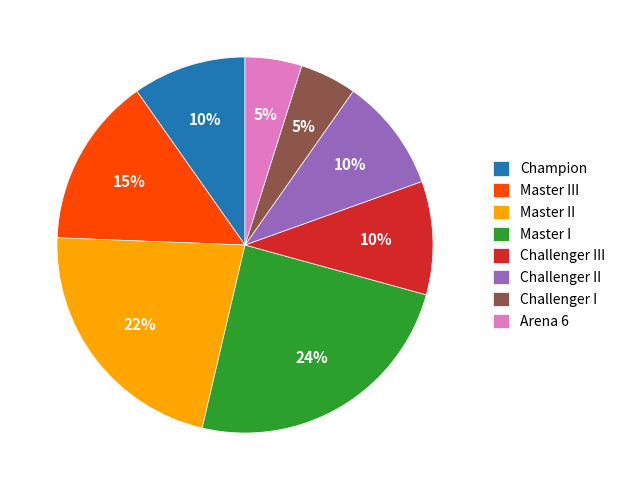

Count the number of slices in the pie.

8